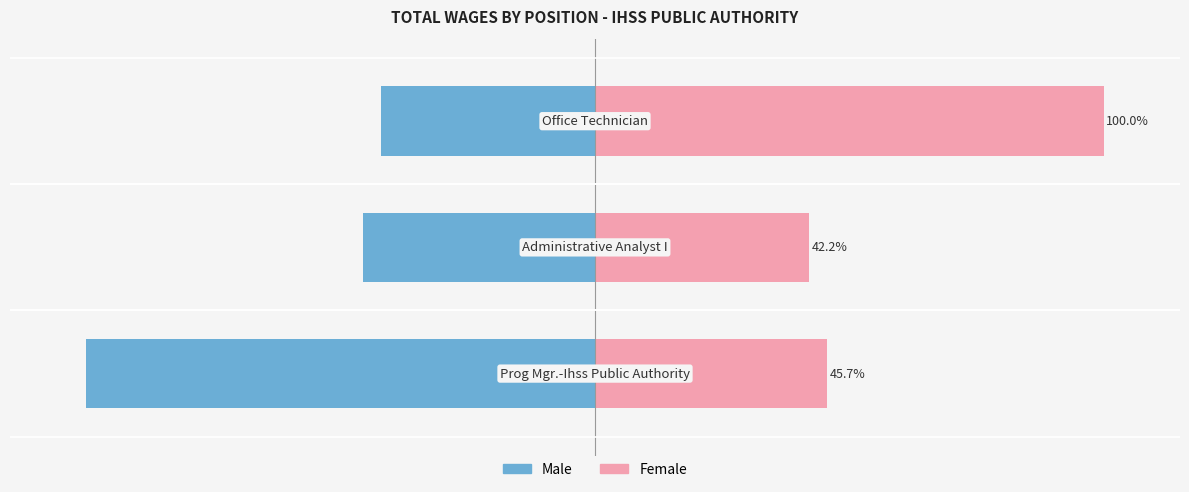

Reading right to left, list all the values displayed in this chart.

Male: -42.2	-45.7	-100.0
Female: 100.0	42.2	45.7